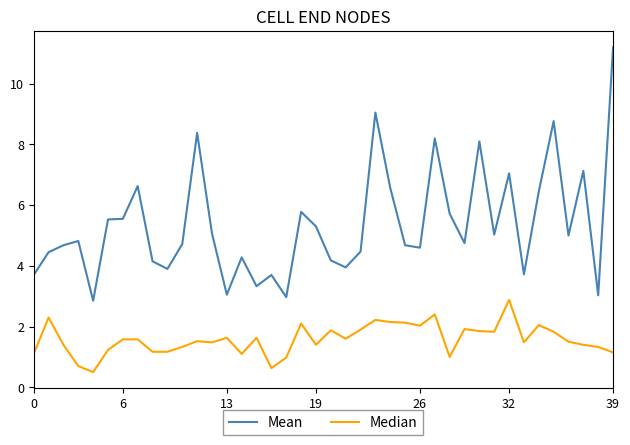

True or false: Mean and Median cross at least once.

False